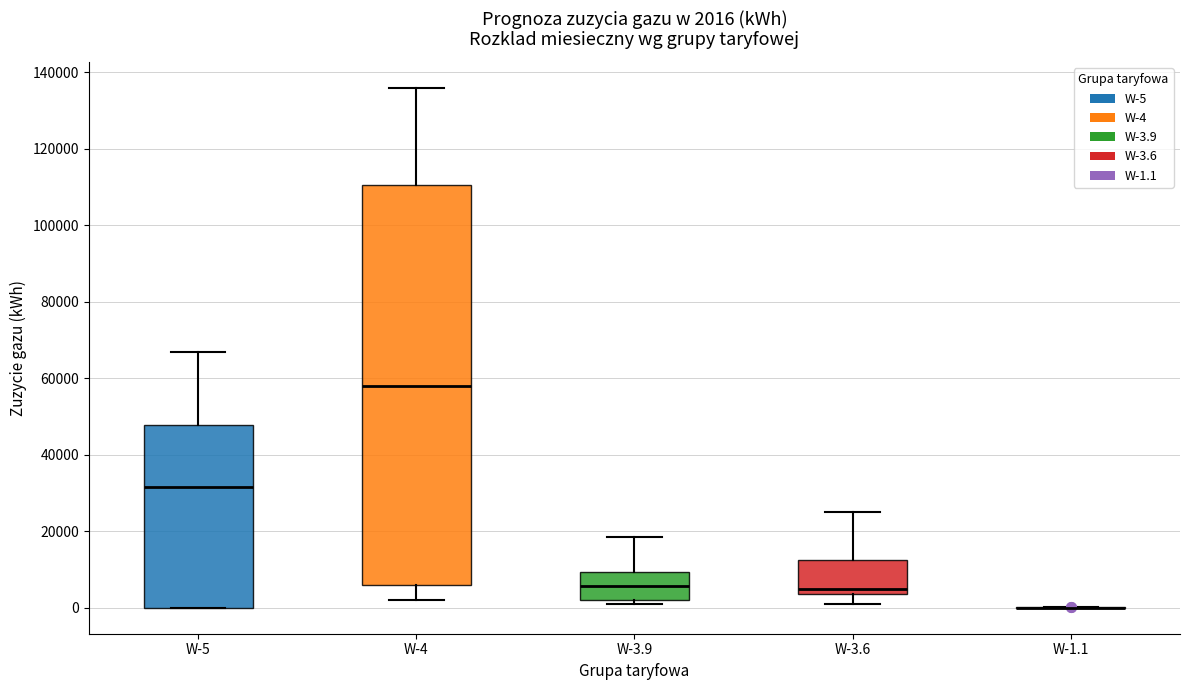

Comparing the boxes themselves (not the whiskers), which one is the tallest?

W-4